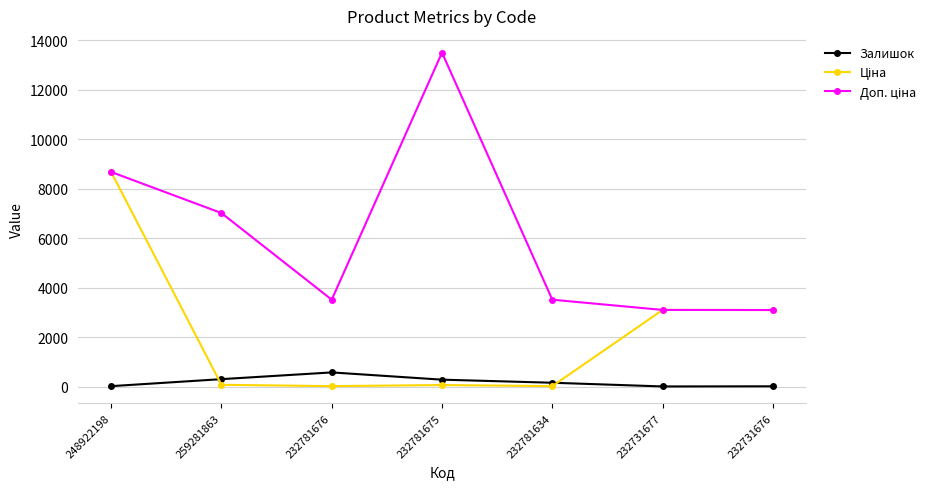

At how many categories does at least one series exceed 2703?

7